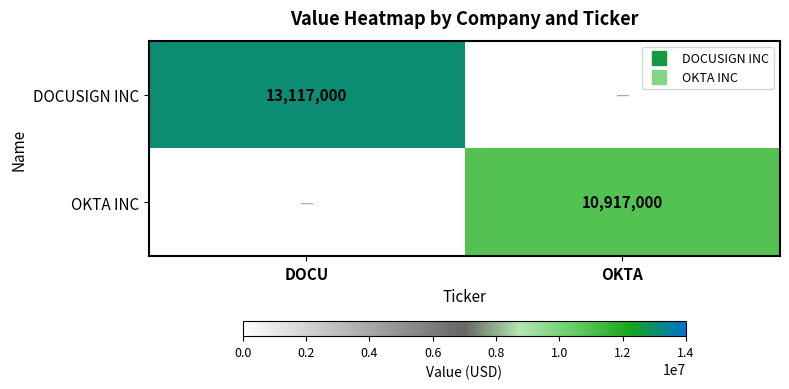

Is it true that DOCUSIGN INC equals 13117000 at DOCU?

True